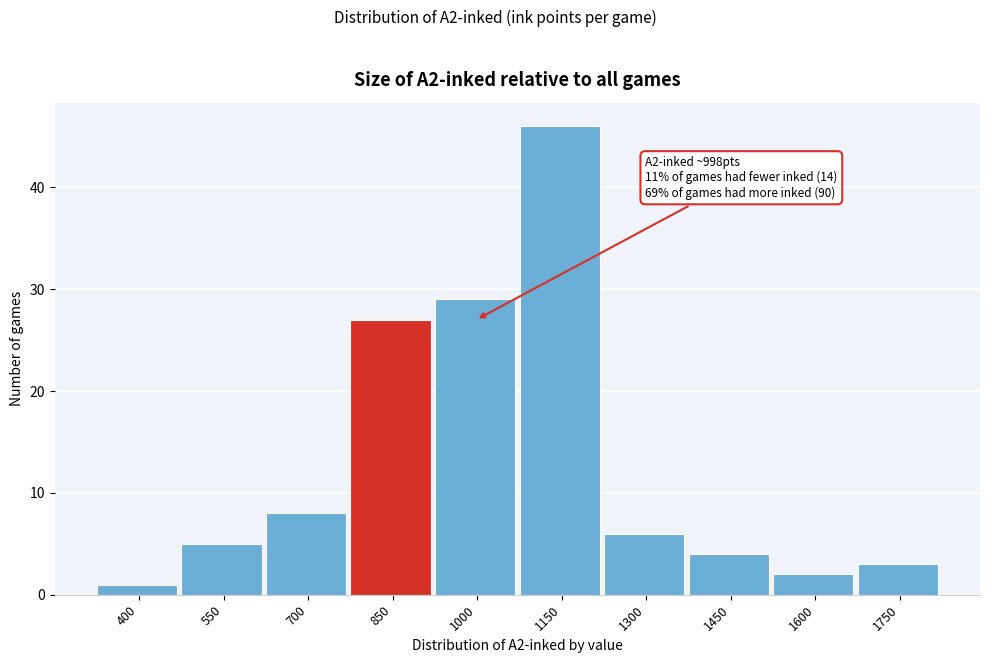

Reading left to right, transcribe all the data shown in this chart.

400=1	550=5	700=8	850=27	1000=29	1150=46	1300=6	1450=4	1600=2	1750=3